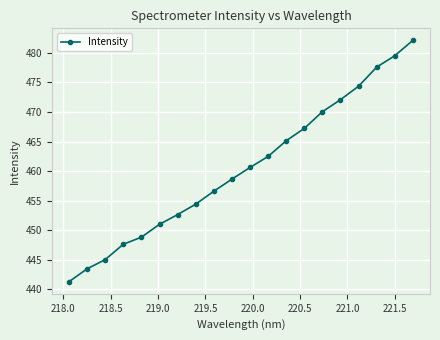

What is the minimum value shown in the chart?

441.3